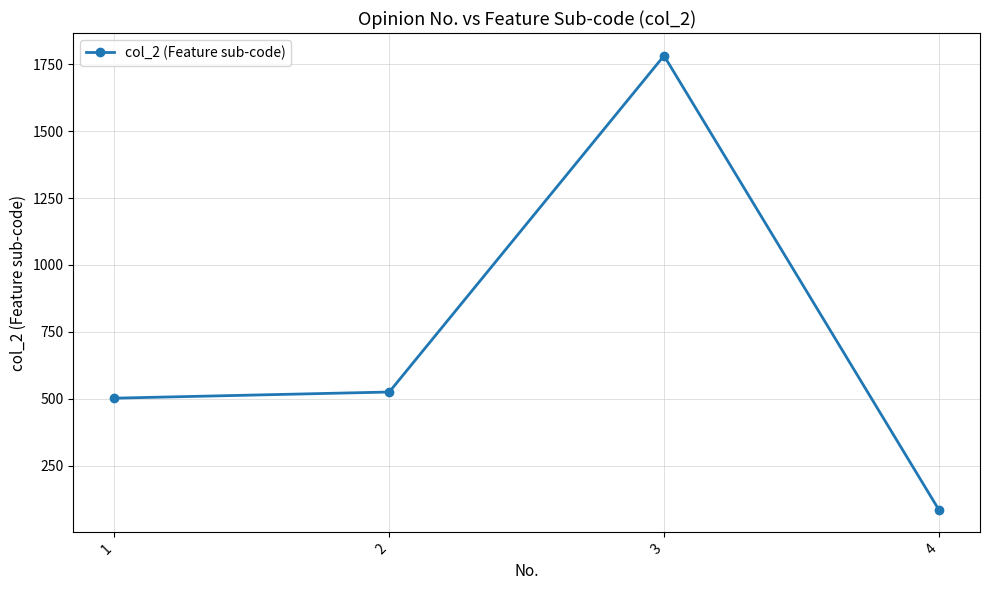

What is the difference between the second highest and minimum values?

439